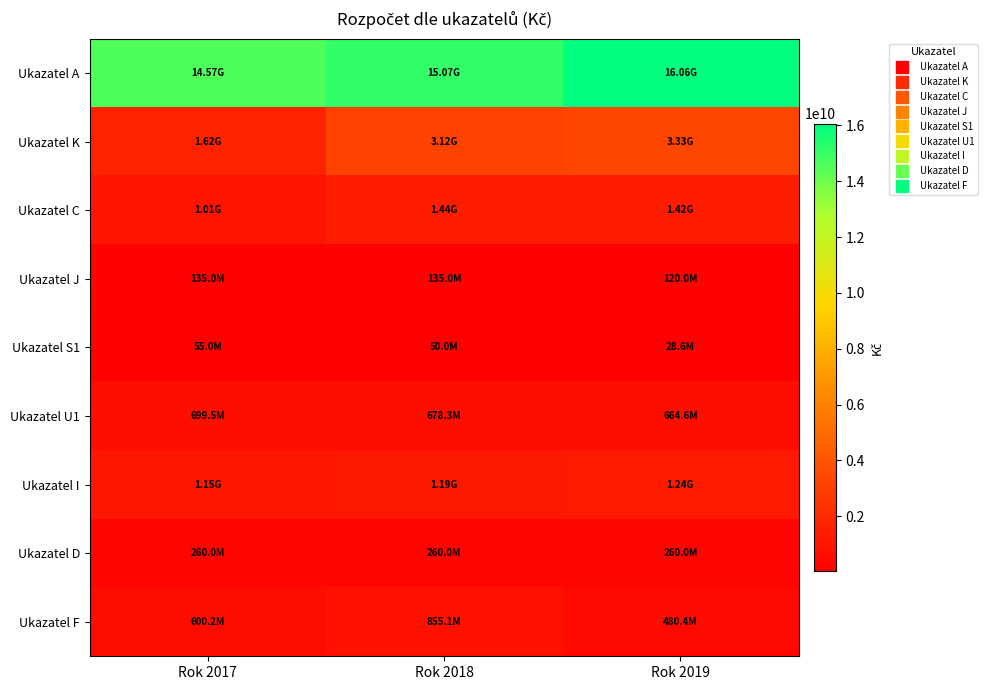

Reading left to right, transcribe all the data shown in this chart.

Ukazatel A: Rok 2017=14567420908.8	Rok 2018=15067420909.0	Rok 2019=16063835573.7
Ukazatel K: Rok 2017=1618602323.2	Rok 2018=3118602323.0	Rok 2019=3325223658.3
Ukazatel C: Rok 2017=1013220000.0	Rok 2018=1436000000.0	Rok 2019=1421820000.0
Ukazatel J: Rok 2017=135000000.0	Rok 2018=135000000.0	Rok 2019=120000000.0
Ukazatel S1: Rok 2017=55000000.0	Rok 2018=50000000.0	Rok 2019=28553400.0
Ukazatel U1: Rok 2017=699456600.0	Rok 2018=678310200.0	Rok 2019=664626600.0
Ukazatel I: Rok 2017=1150000000.0	Rok 2018=1185000000.0	Rok 2019=1235000000.0
Ukazatel D: Rok 2017=260000000.0	Rok 2018=260000000.0	Rok 2019=260000000.0
Ukazatel F: Rok 2017=600159400.0	Rok 2018=855125800.0	Rok 2019=480400000.0